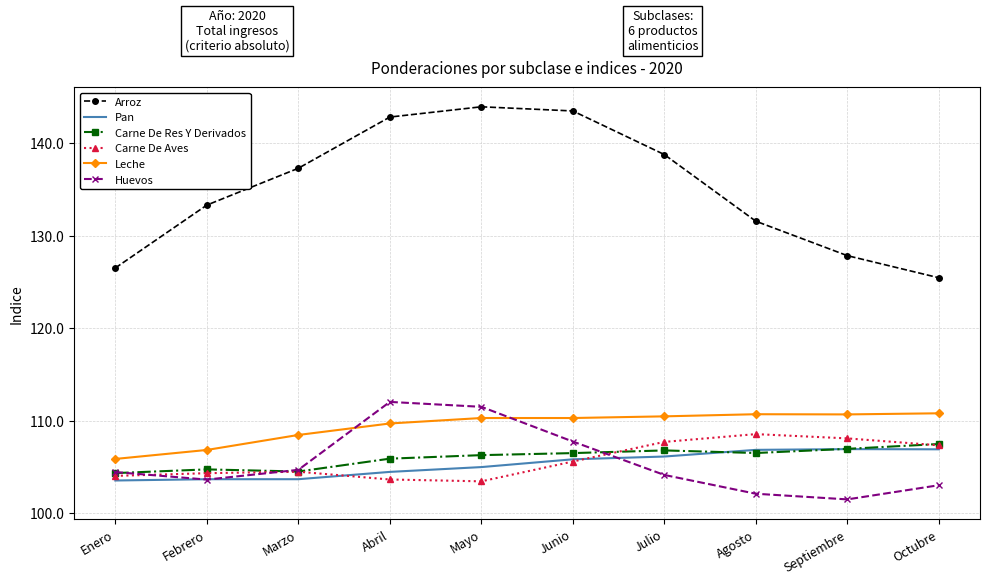

What value does the Carne De Aves series have at Junio?

105.6